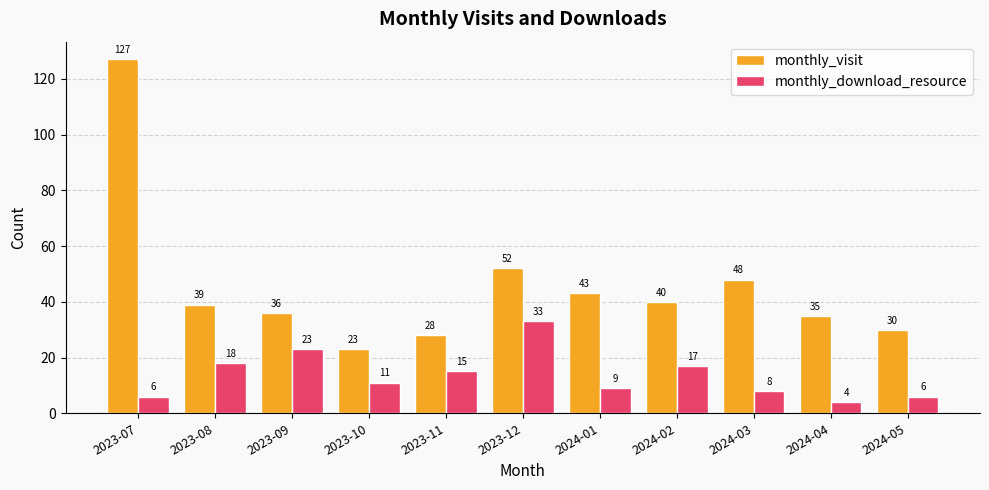

Rank the series by their maximum value, from highest to lowest.

monthly_visit, monthly_download_resource